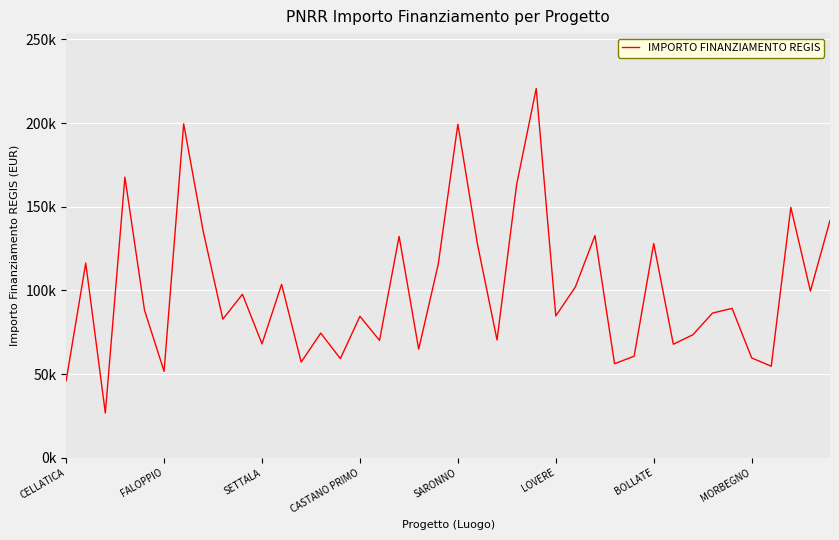

What is the difference between the second highest and second lowest values?

153523.2